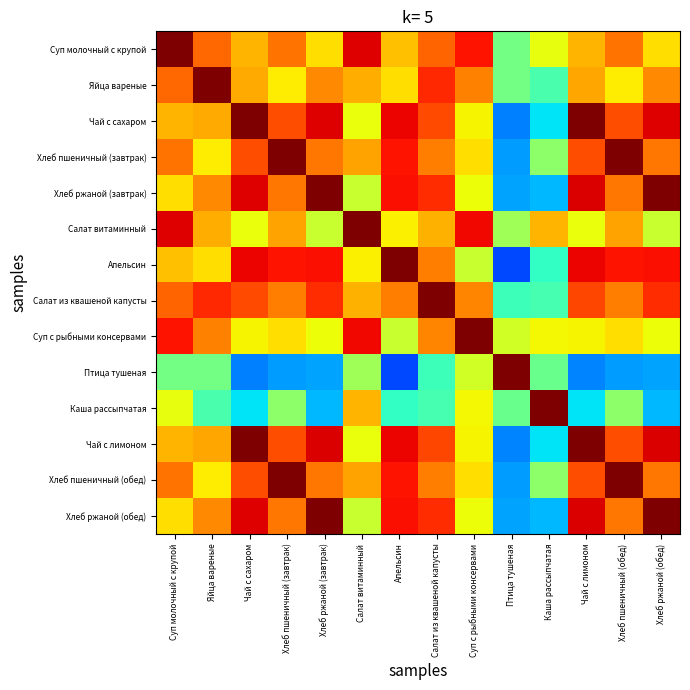

Which series has the largest range (max minus min)?

Апельсин